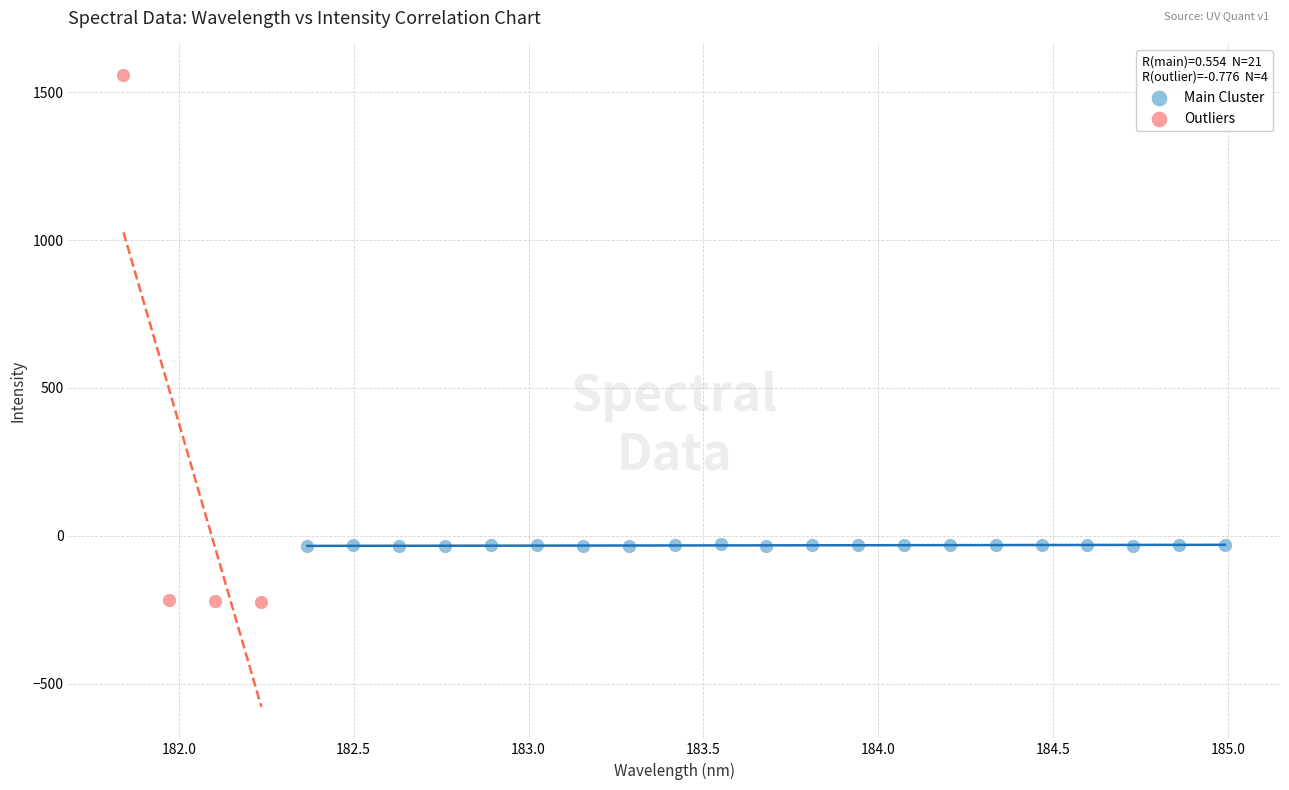

Which series has the widest spread of Y values?

Outliers